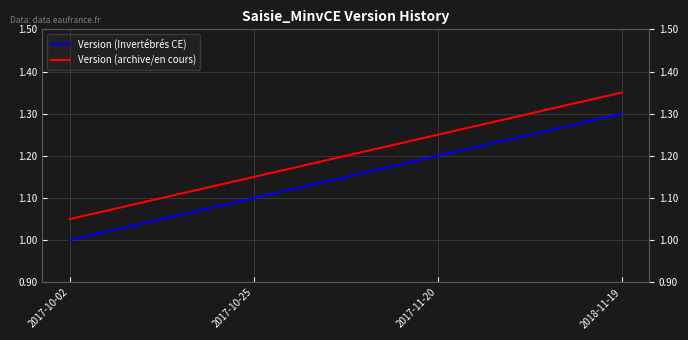

What is the sum of all Version (Invertébrés CE) values?

4.6